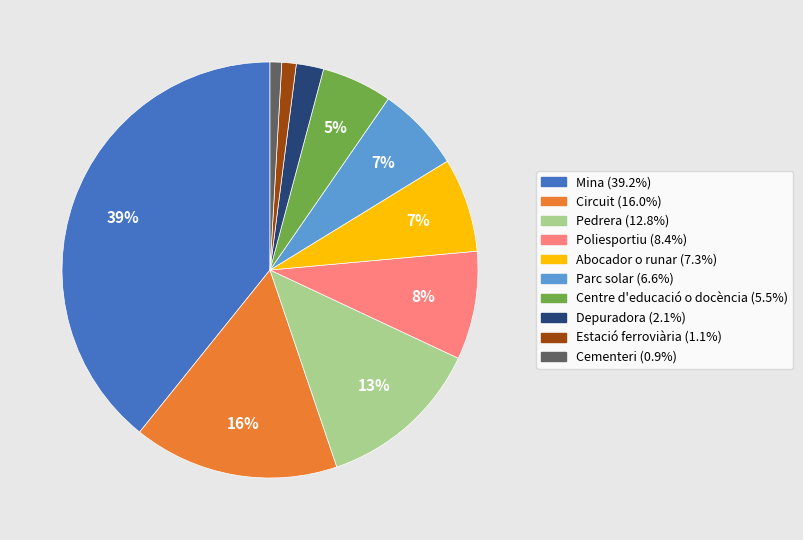

Which has a higher value, Mina or Estació ferroviària?

Mina